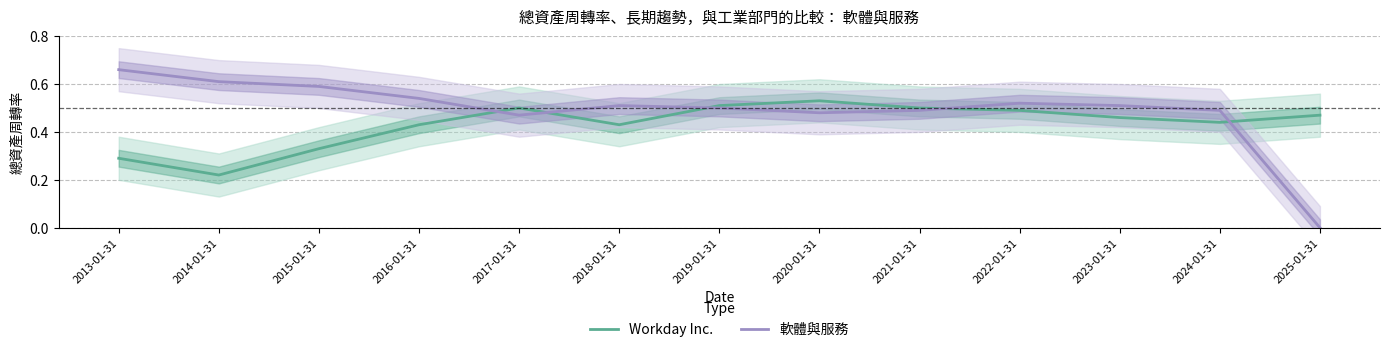

True or false: Workday Inc. has more than 2 points higher than both neighbors.

False